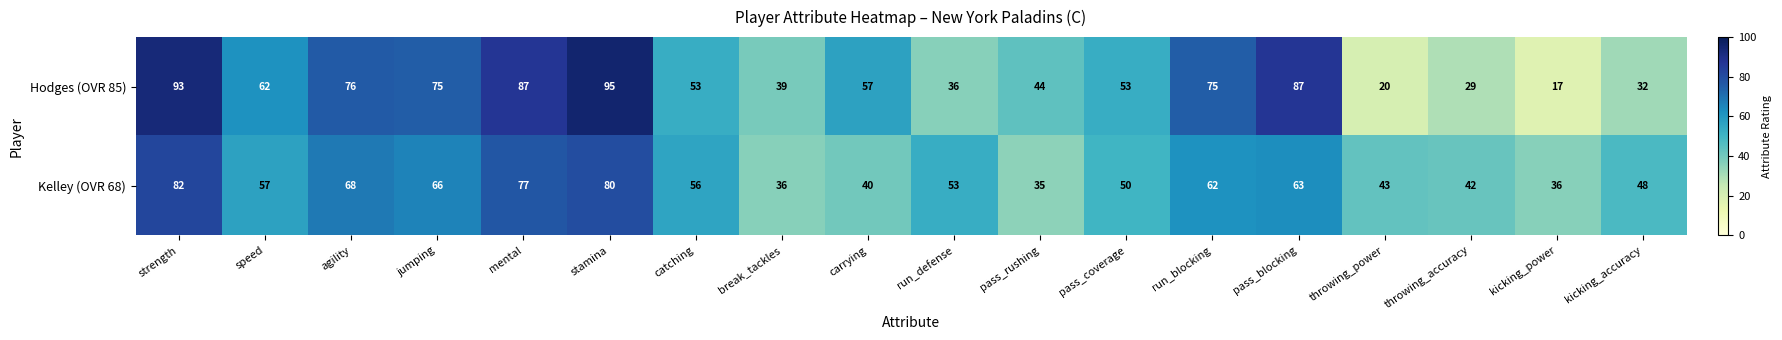

Which series has the largest total across all categories?

Hodges (OVR 85)